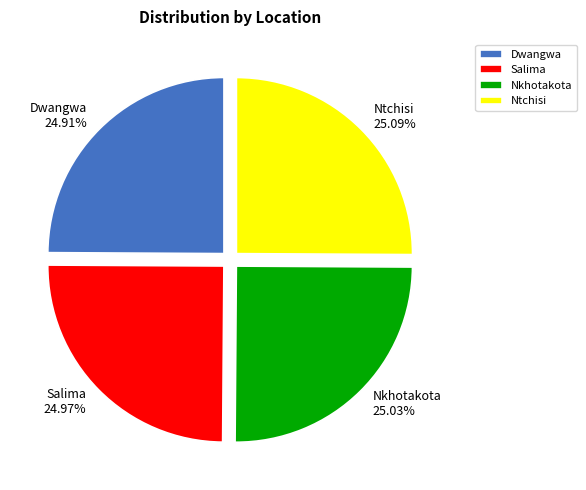

Does any single category account for the majority?

No